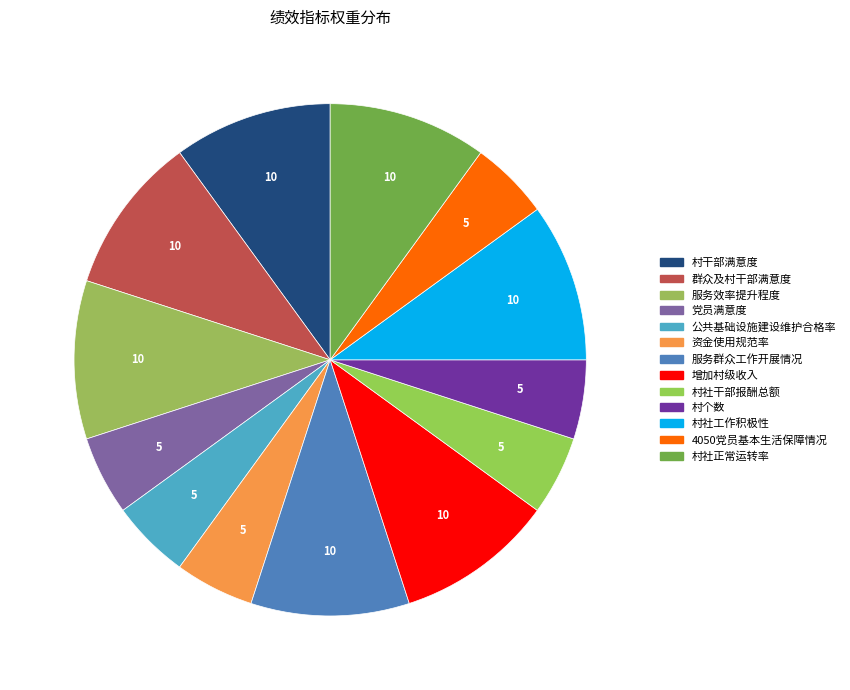

True or false: 增加村级收入 accounts for 10% of the total.

True